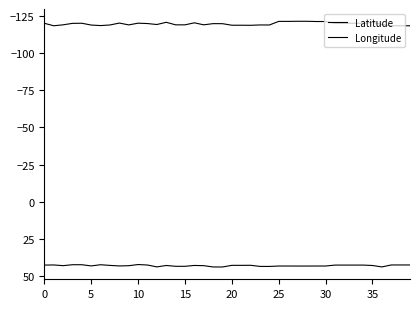

Which series has the widest spread of values?

Longitude